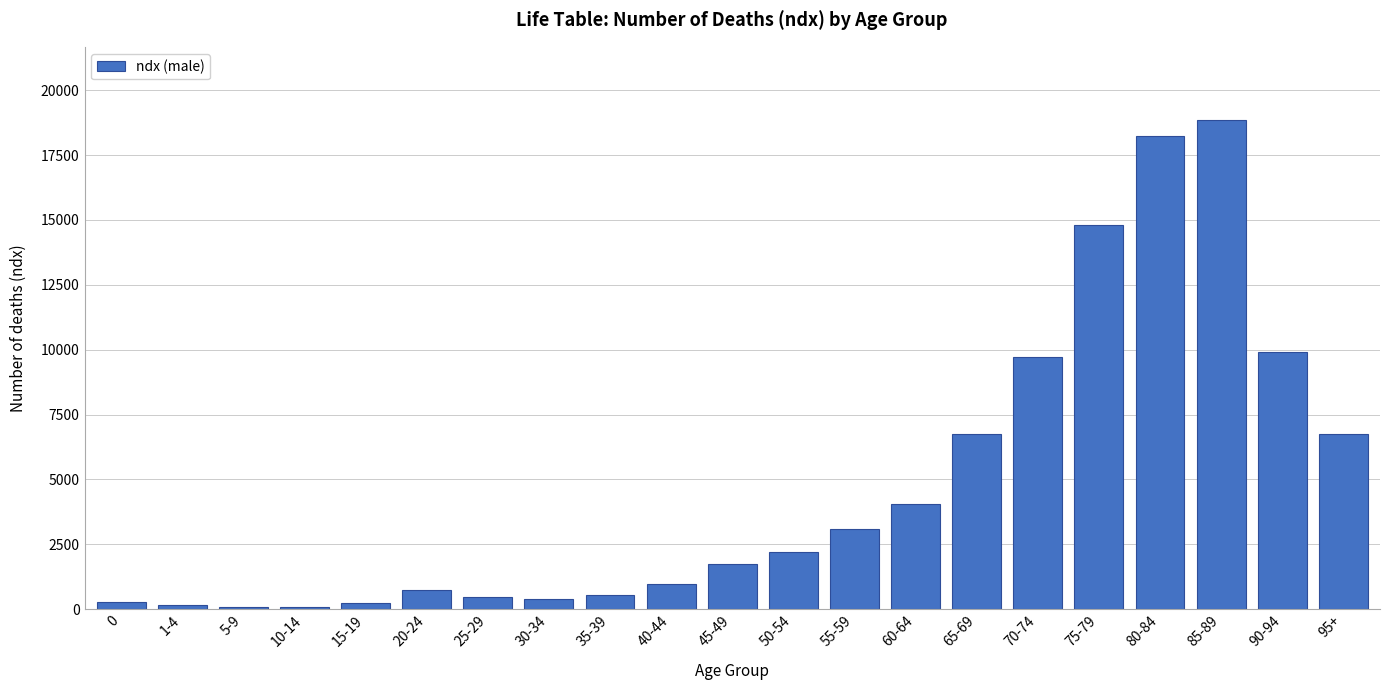

The value at 65-69 is 10590. True or false?

False